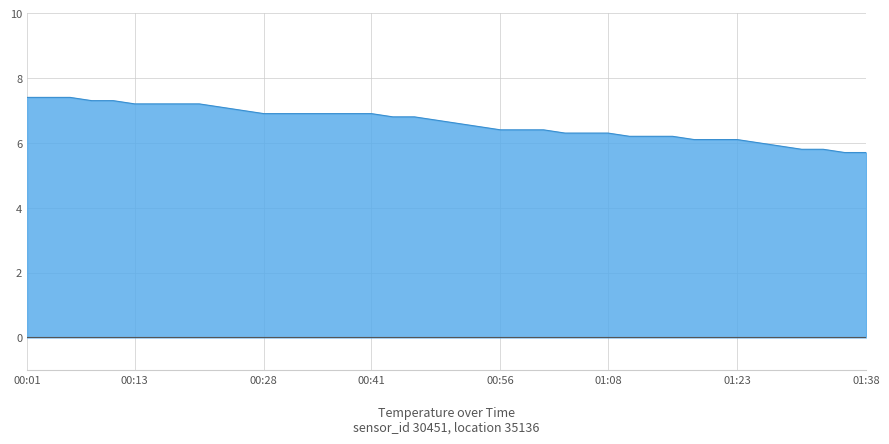

What is the maximum value shown in the chart?

7.4